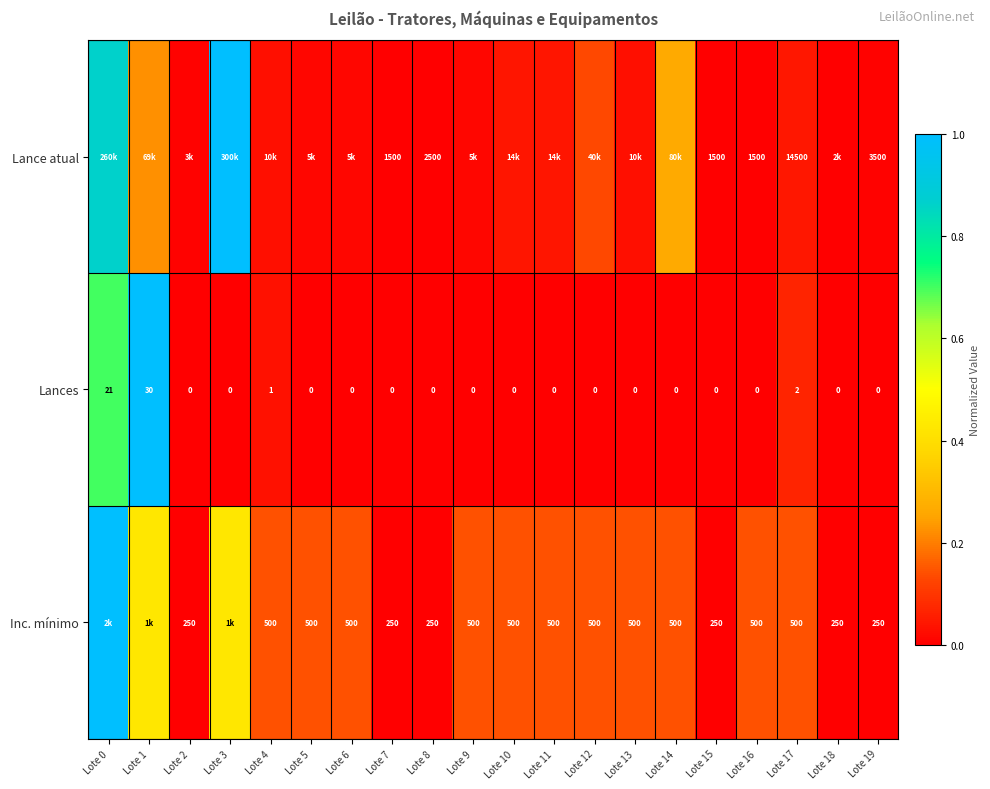

How many values in the Lances series exceed 0?

4